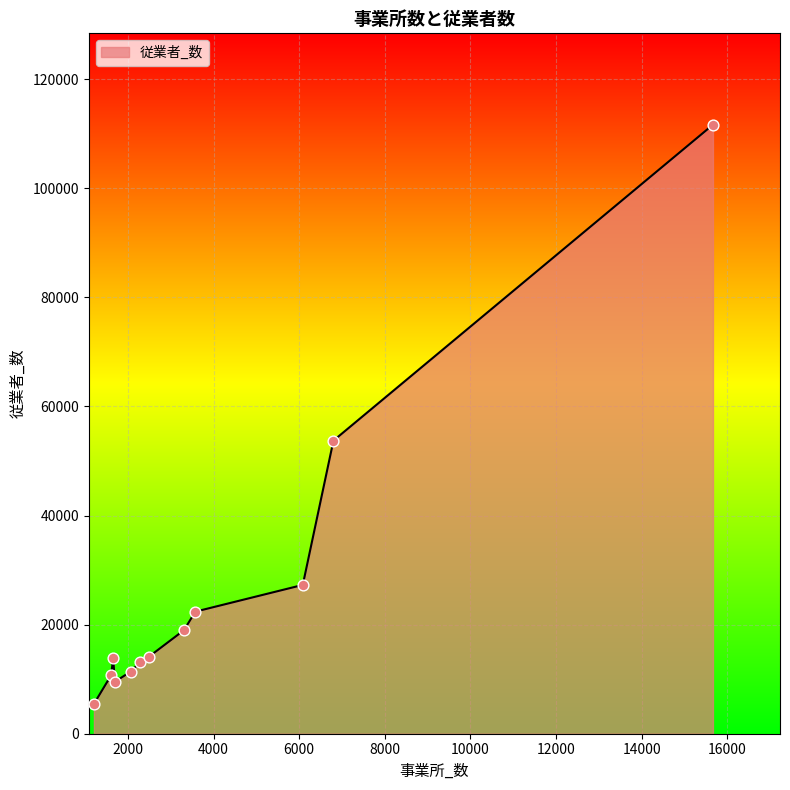

What is the greatest value displayed?

111652